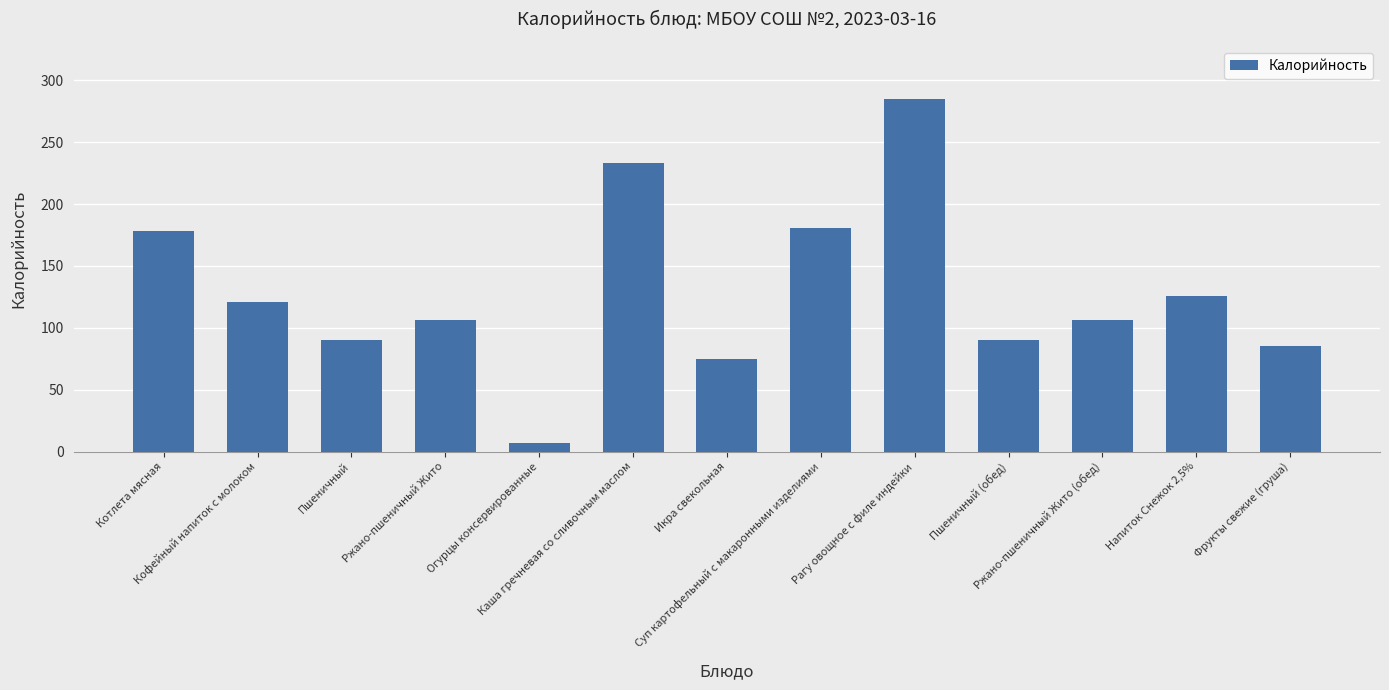

True or false: the data shows 169 at Ржано-пшеничный Жито (обед).

False